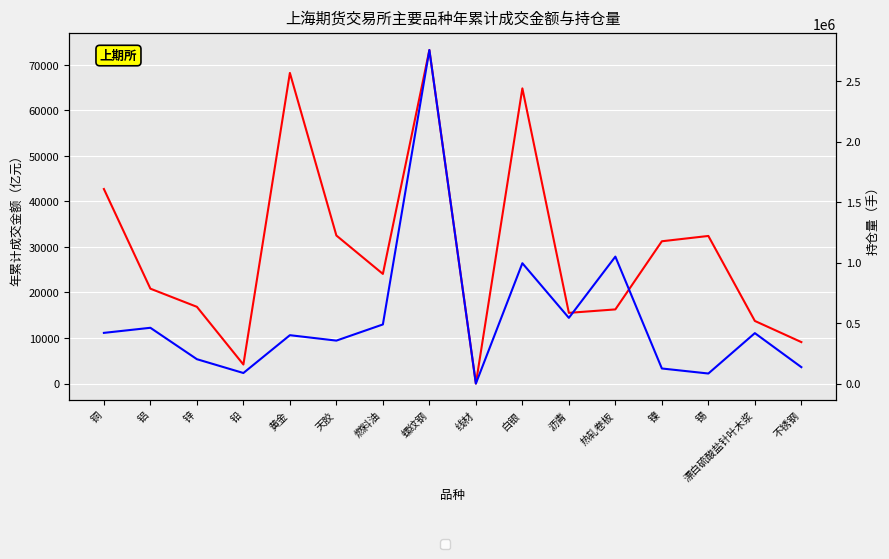

What is the spread (max minus min) of values at 铝?

440389.1